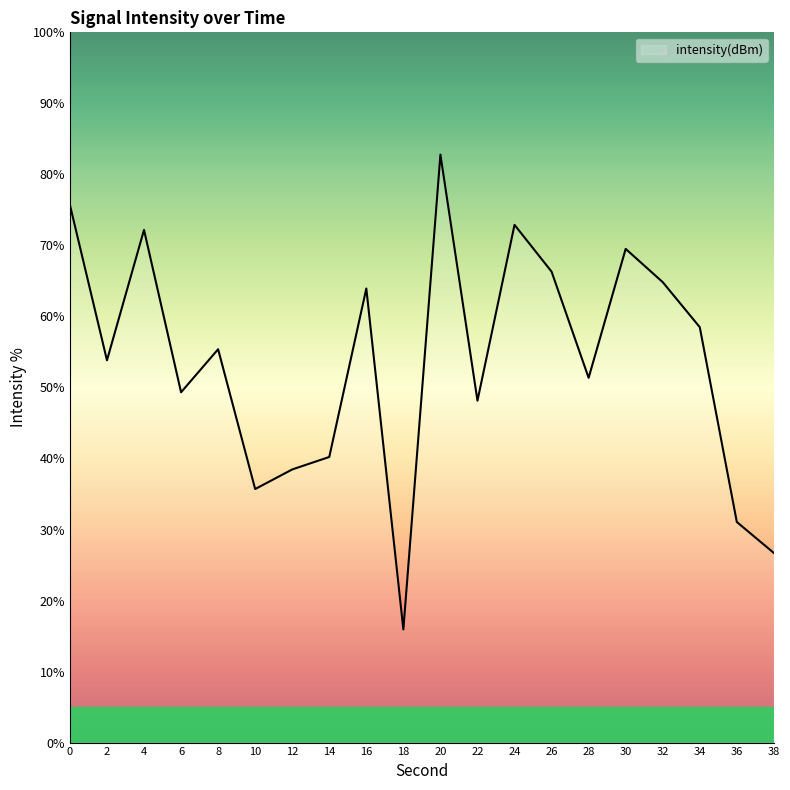

Does the chart have visible grid lines?

No